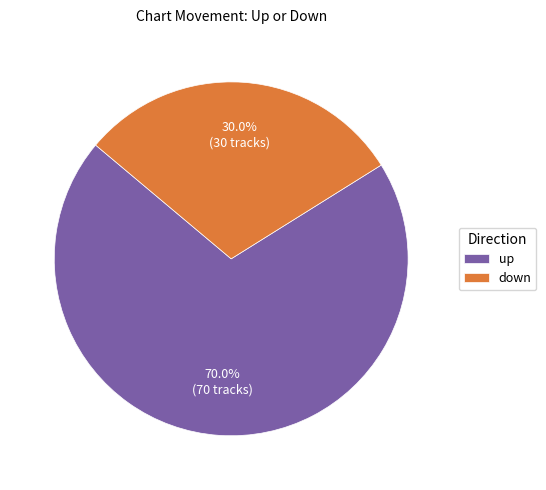

Rank the categories by value from highest to lowest.

up, down